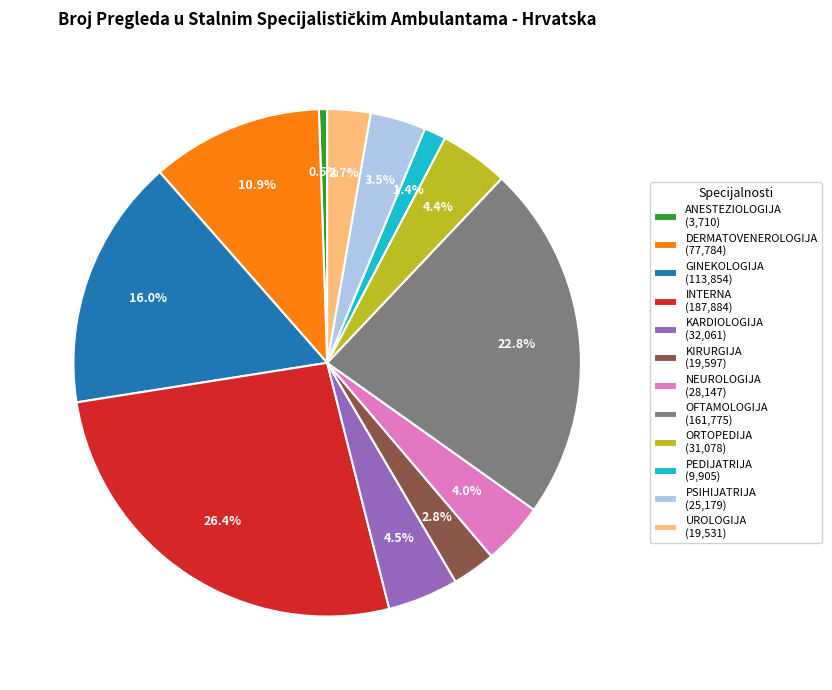

To the nearest percent, what is the difference between the largest and smallest slice percentages?

26%